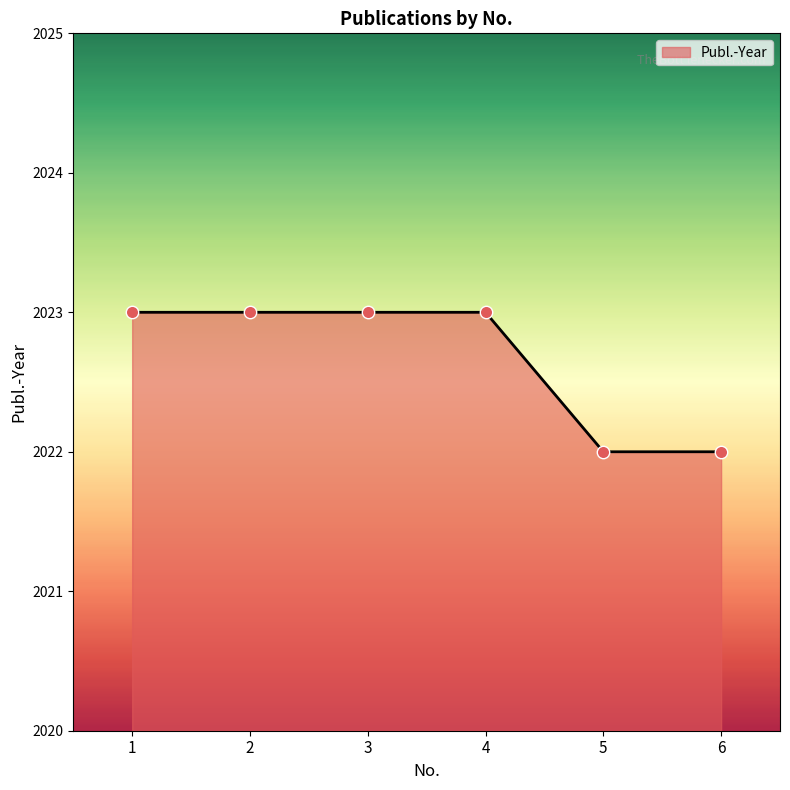

Approximately how many times larger is the value at 6 compared to 3?

1.0